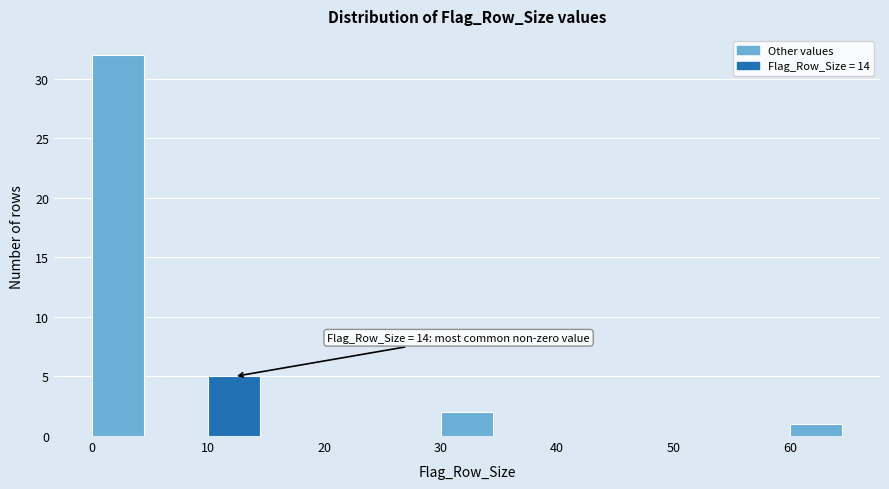

Which range on the x-axis has the tallest bar?

0 to 5